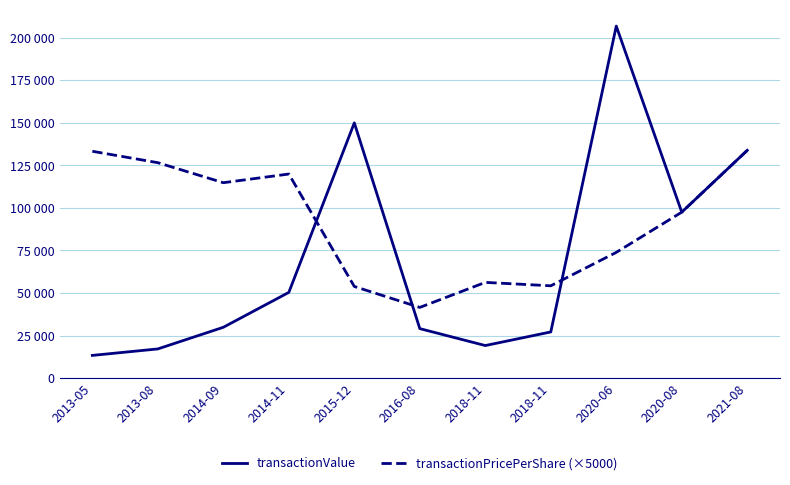

Which series ends up on top after the final intersection of transactionPricePerShare (×5000) and transactionValue?

transactionValue